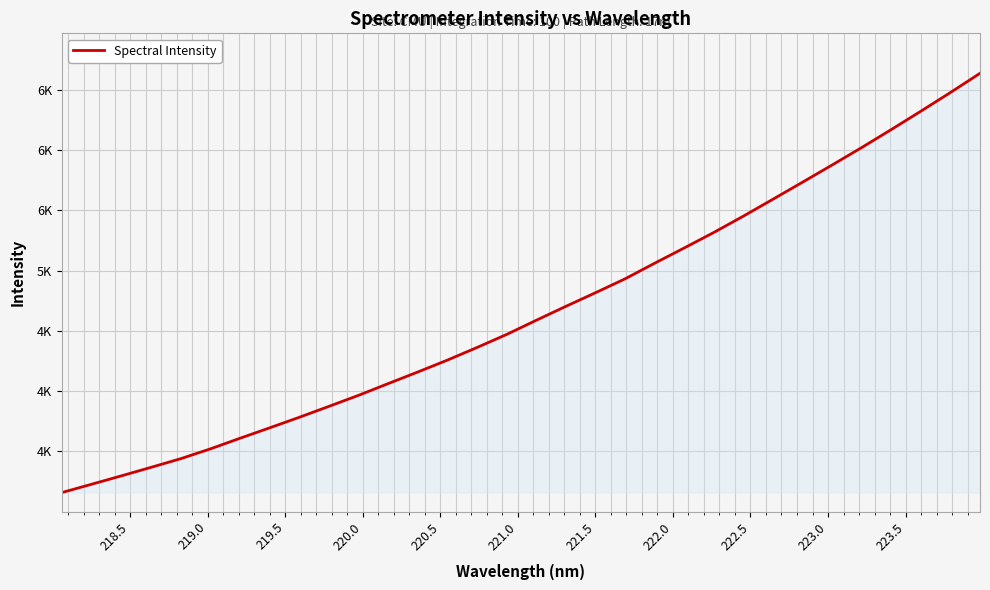

What is the difference between the maximum and second lowest values?

3410.6